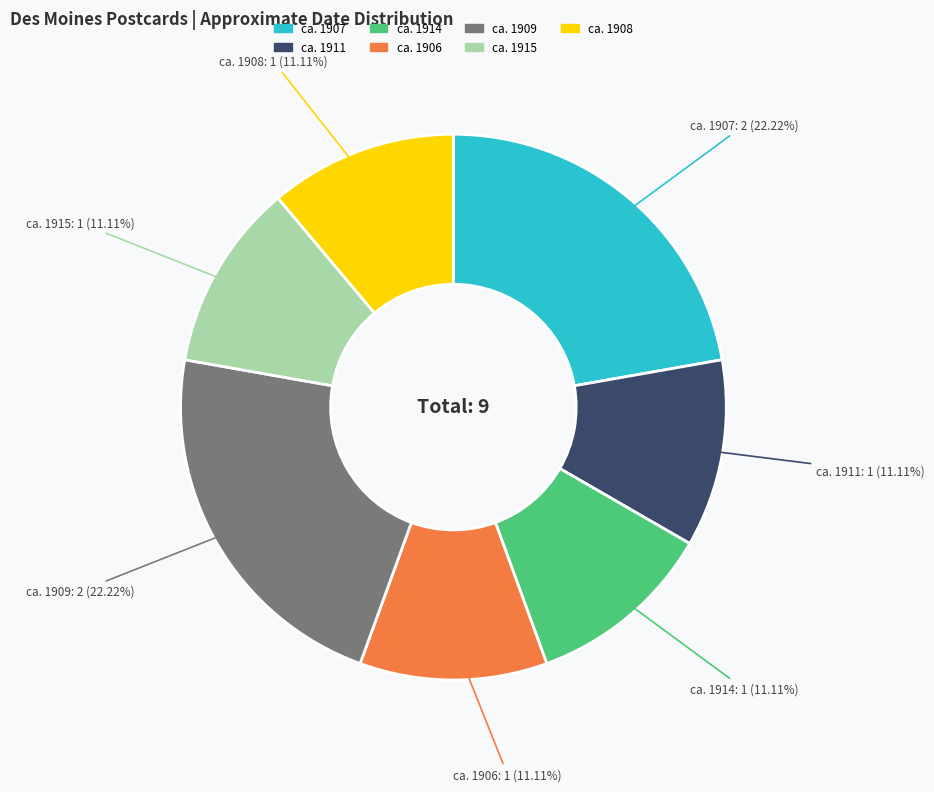

To the nearest percent, what is the difference between the ca. 1909 and ca. 1906 slice percentages?

11%